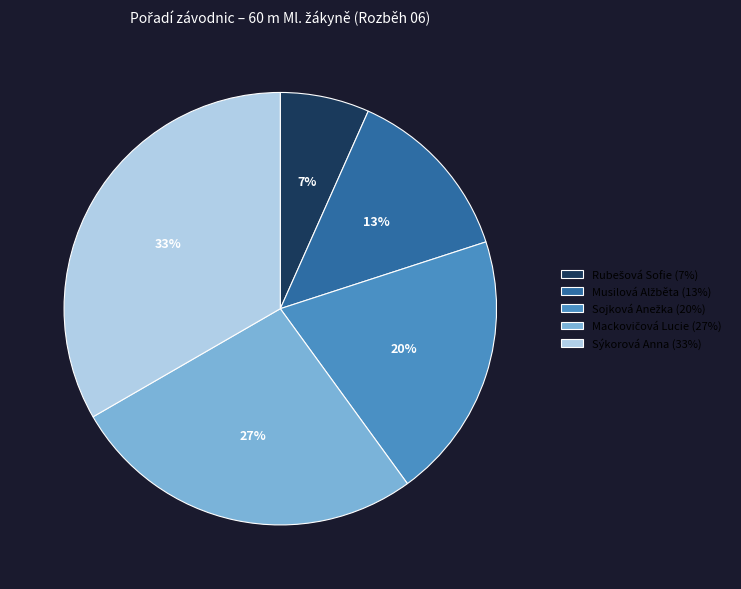

To the nearest percent, what is the average slice percentage?

20%